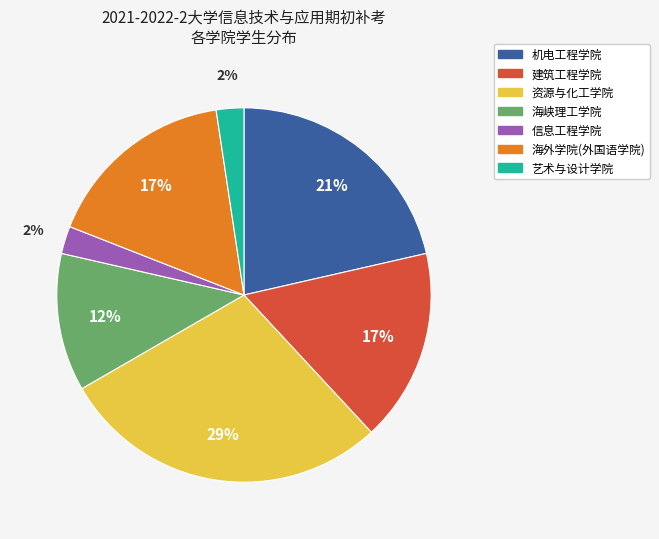

Is the sum of 海峡理工学院 and 建筑工程学院 greater than half?

No